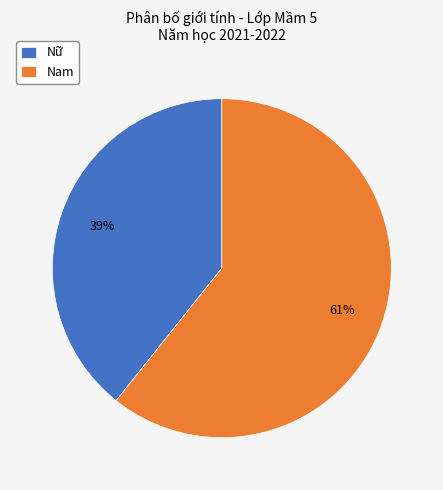

The Nữ slice represents 39% of the pie. True or false?

True